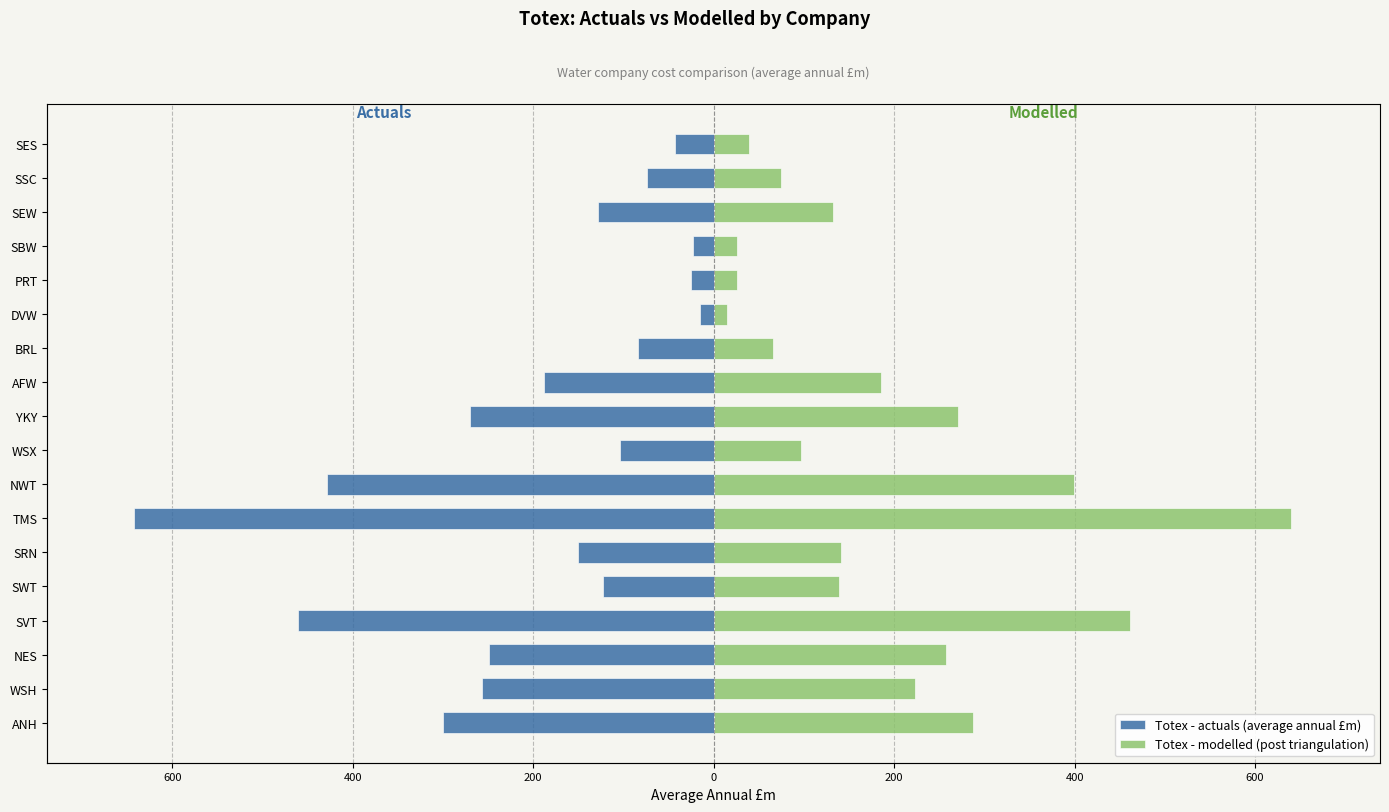

What are all the series names shown in the legend?

Totex - actuals (average annual £m), Totex - modelled (post triangulation)